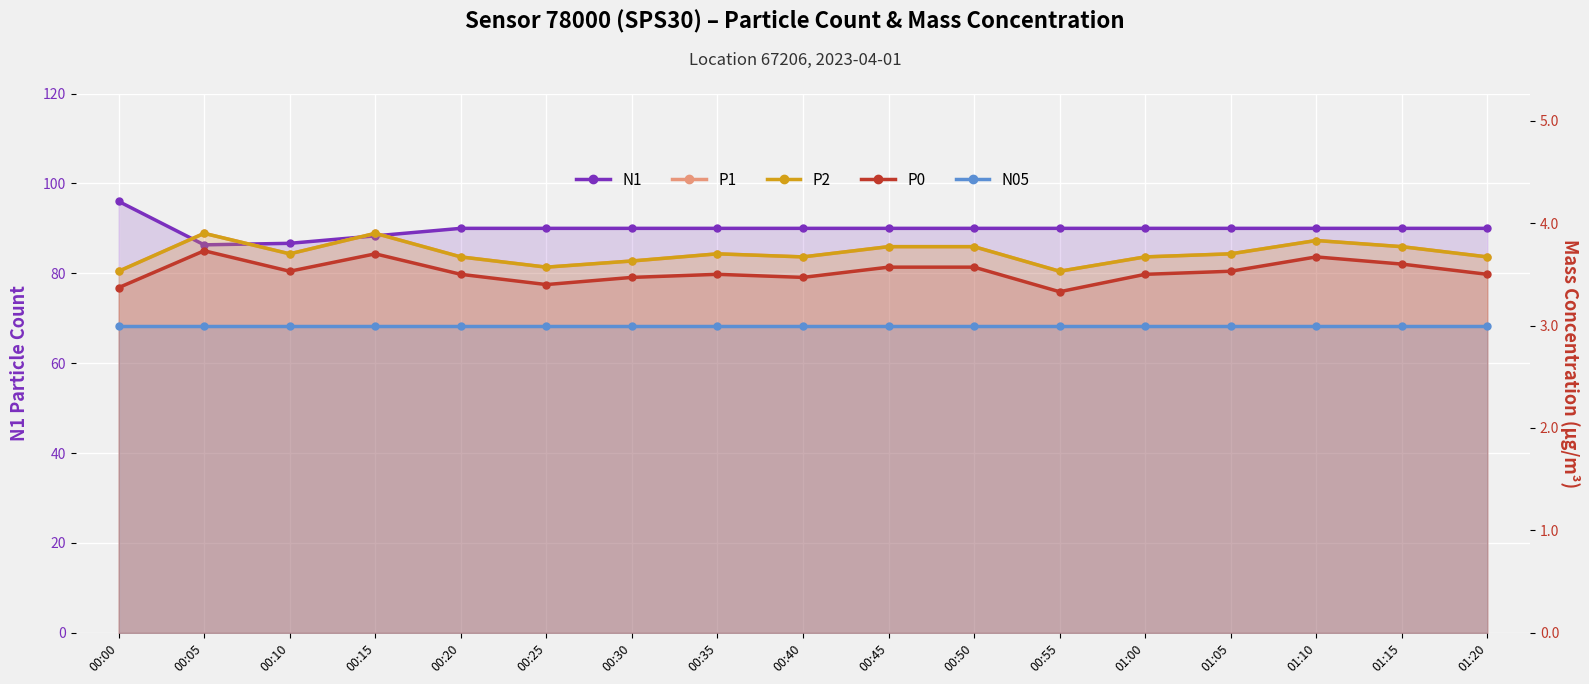

What is the total value across all series at 01:00?

103.8